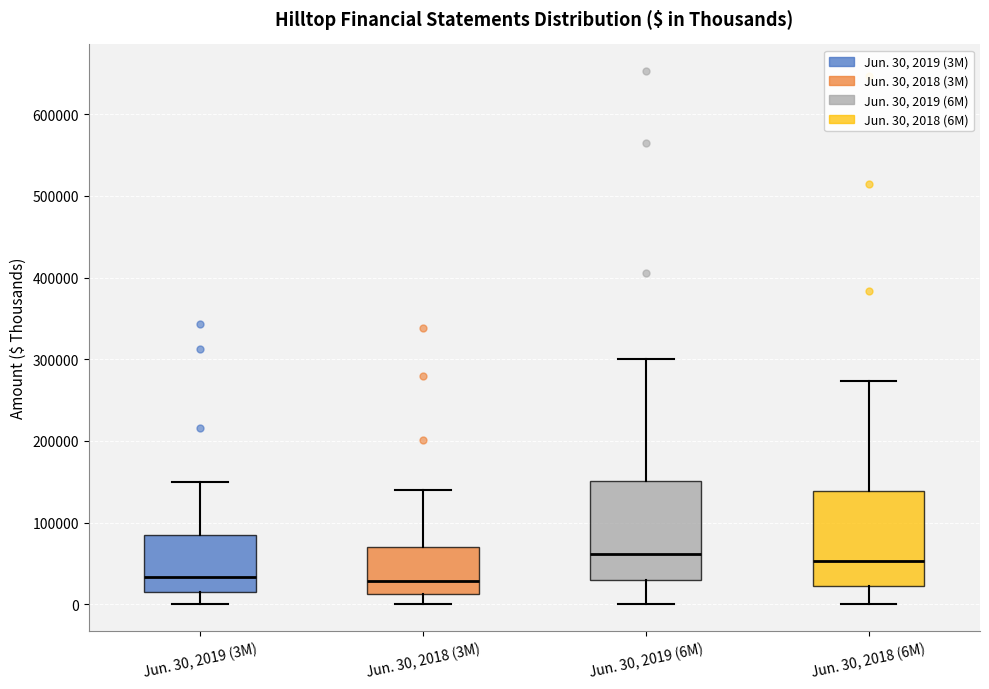

Reading left to right, transcribe this box plot: for each box, give where its median line is, the range the box spans, and where its two whiskers end, as read against the y-axis. The values are not printed on the chart, so give them approximately, as read against the axis.

Jun. 30, 2019 (3M): median 30000, box 20000 to 90000, whiskers 0 to 150000
Jun. 30, 2018 (3M): median 30000, box 10000 to 70000, whiskers 0 to 140000
Jun. 30, 2019 (6M): median 60000, box 30000 to 150000, whiskers 0 to 300000
Jun. 30, 2018 (6M): median 50000, box 20000 to 140000, whiskers 0 to 270000